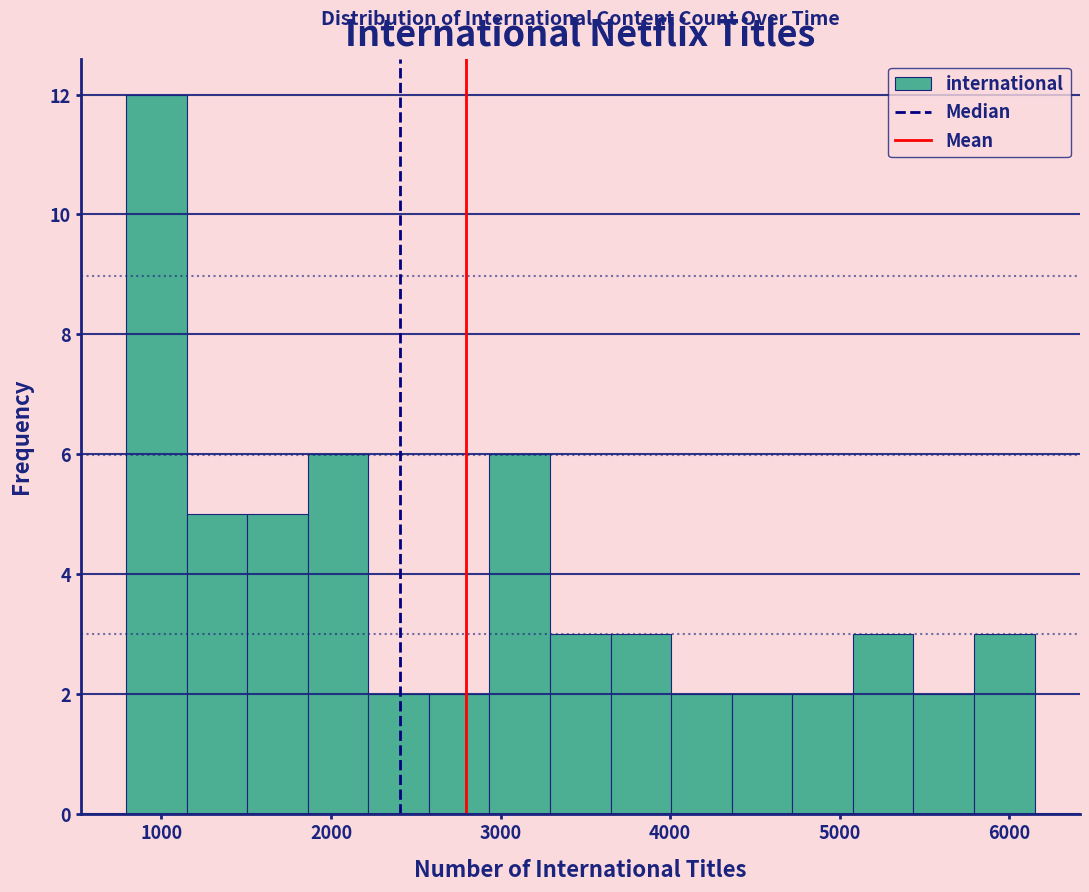

Read against the x-axis, roughly where is the centre of the tallest bar?

1000